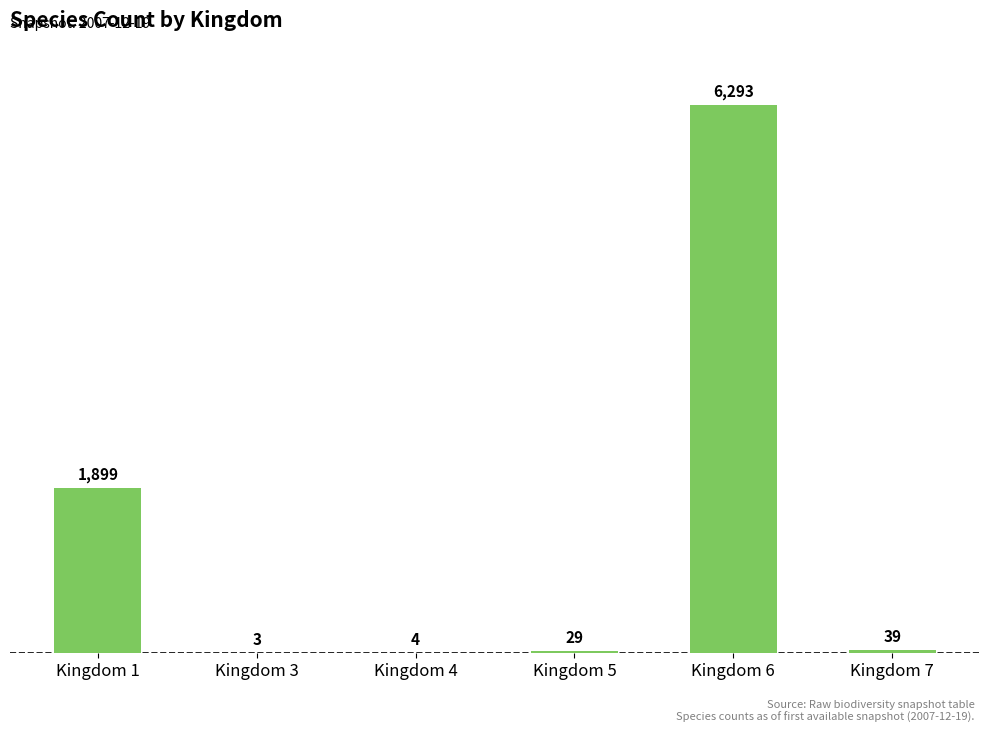

Reading right to left, extract all data points from this chart.

Kingdom 7=39	Kingdom 6=6293	Kingdom 5=29	Kingdom 4=4	Kingdom 3=3	Kingdom 1=1899